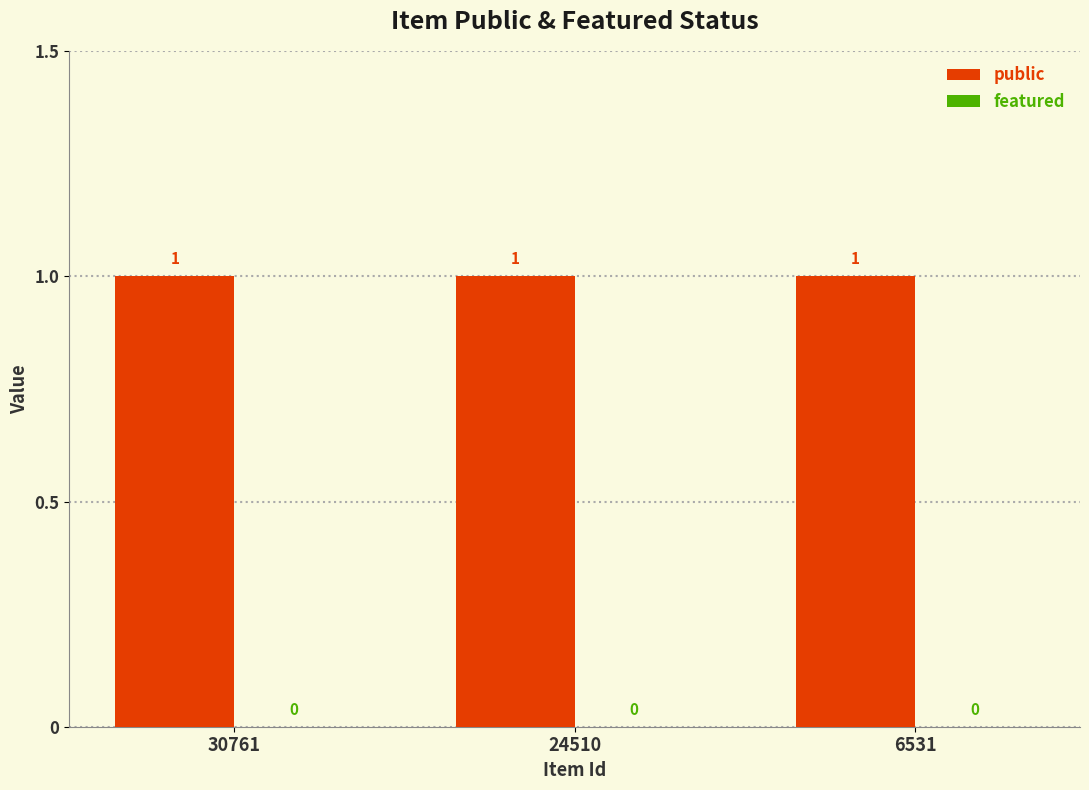

Reading right to left, list all the values displayed in this chart.

public: 6531=1	24510=1	30761=1
featured: 6531=0	24510=0	30761=0